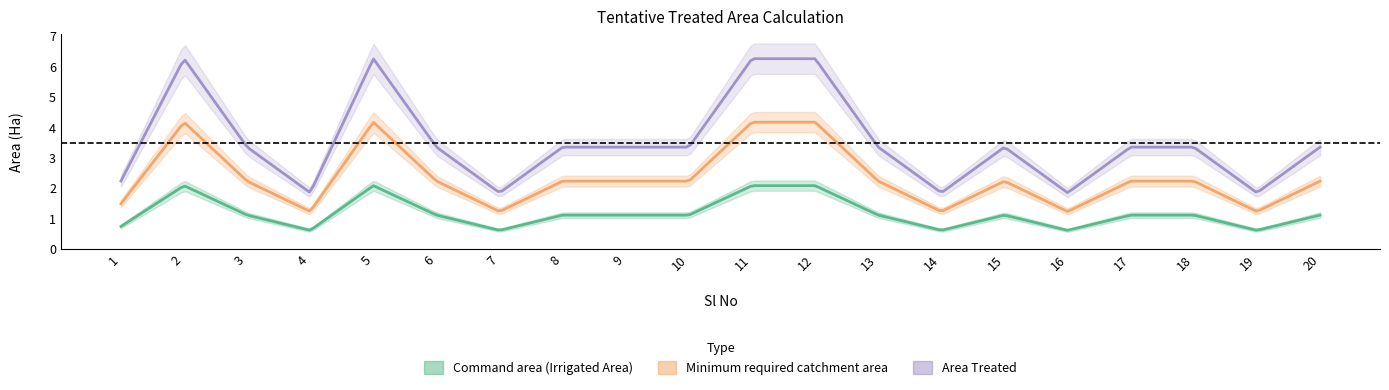

What value does the Minimum required catchment area series have at 9?

2.2